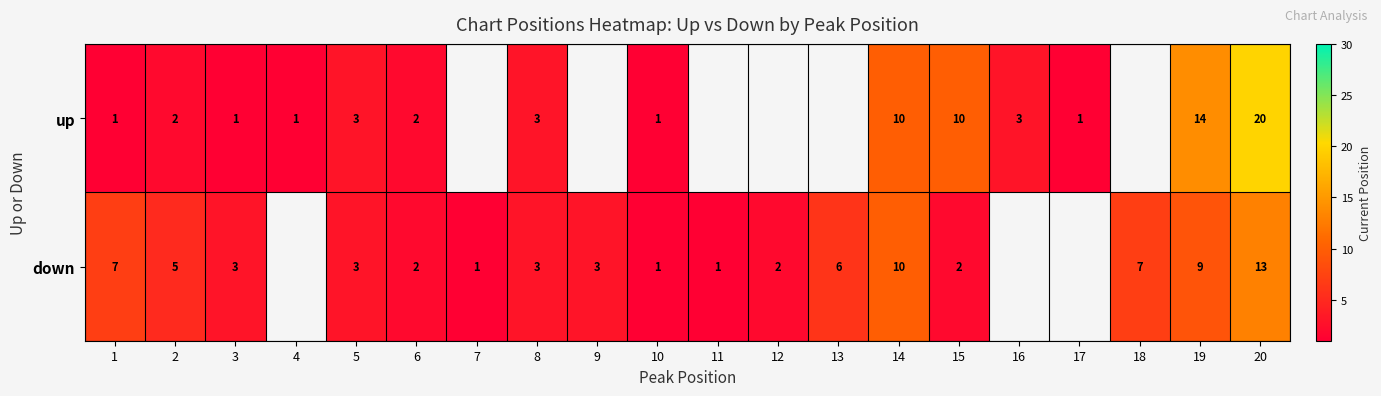

Where is row_0 nearest to the value 10?

14